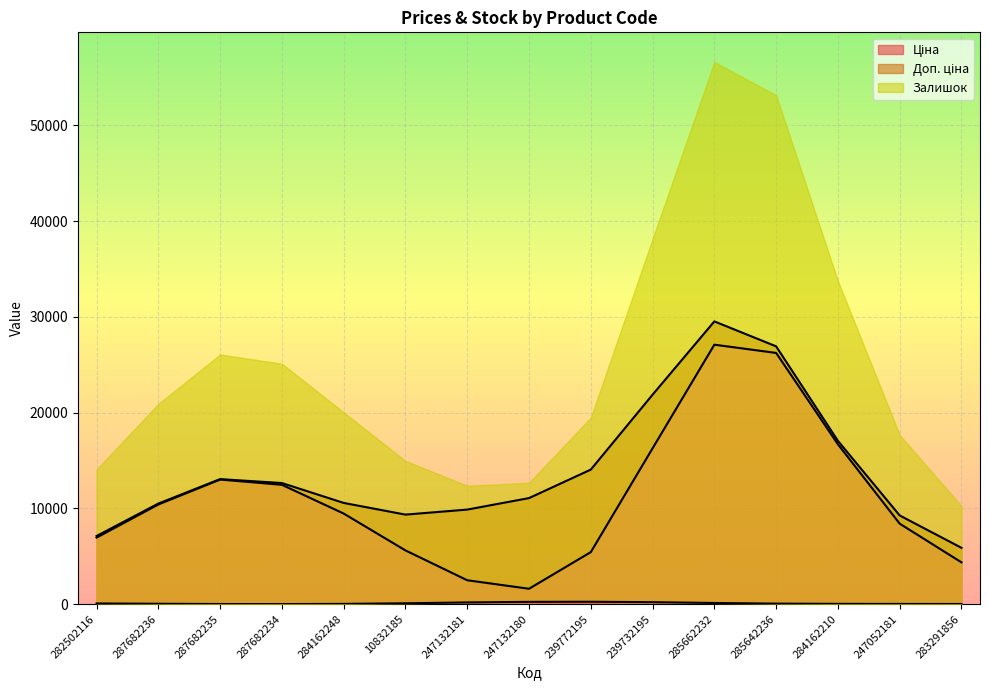

How many lines are shown in the chart?

3